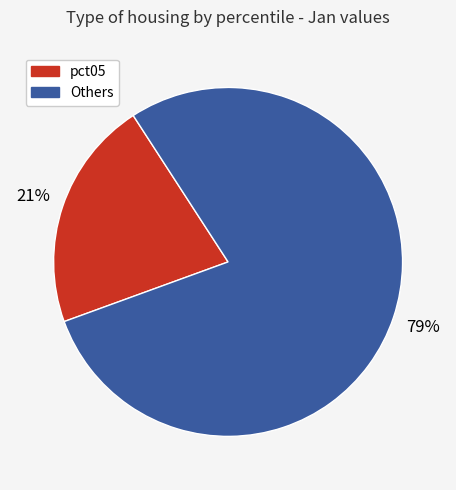

The Others slice represents 66% of the pie. True or false?

False